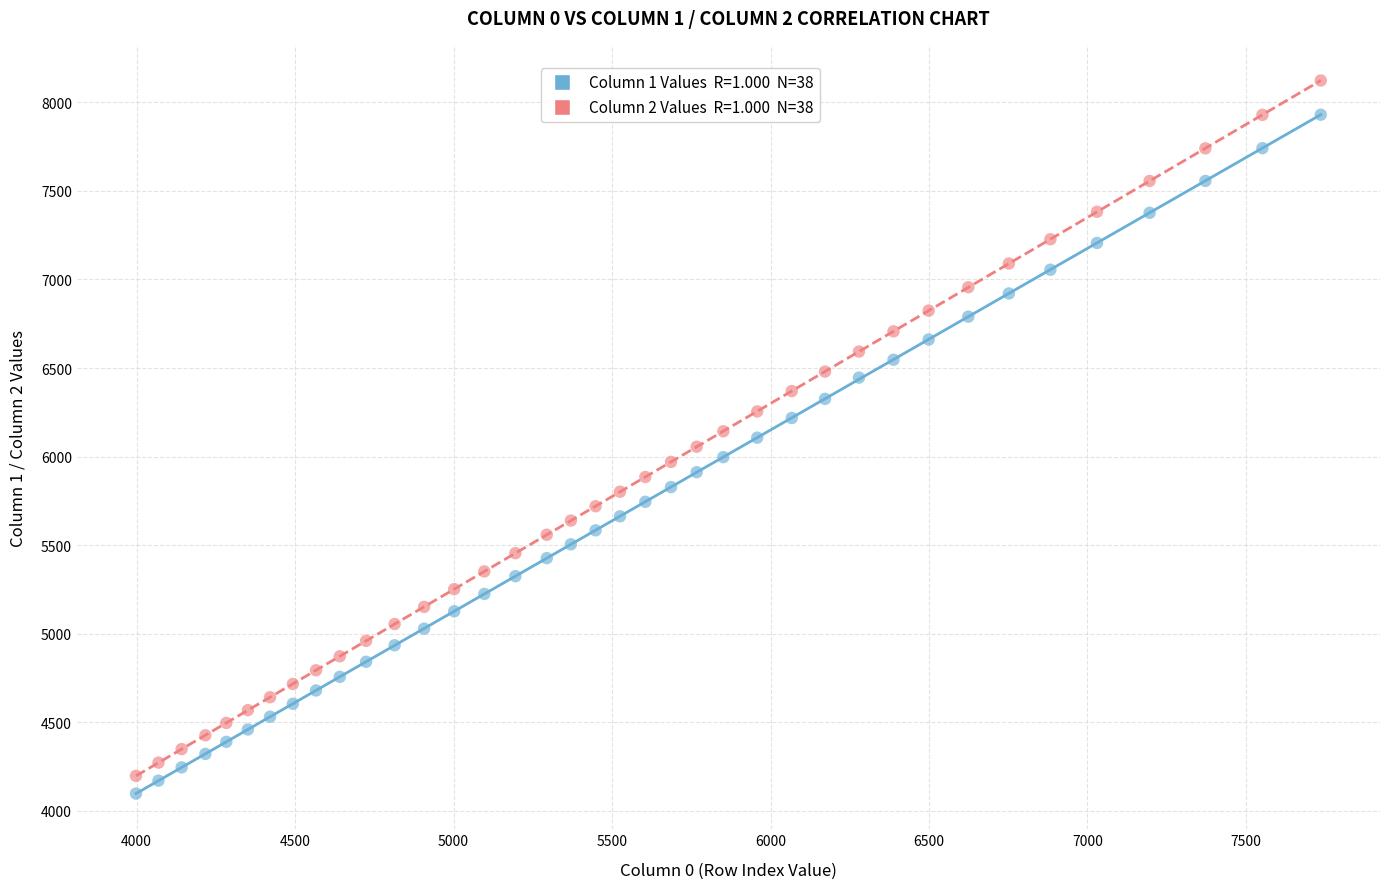

Across all data points, what is the range of X values (max minus min)?

3738